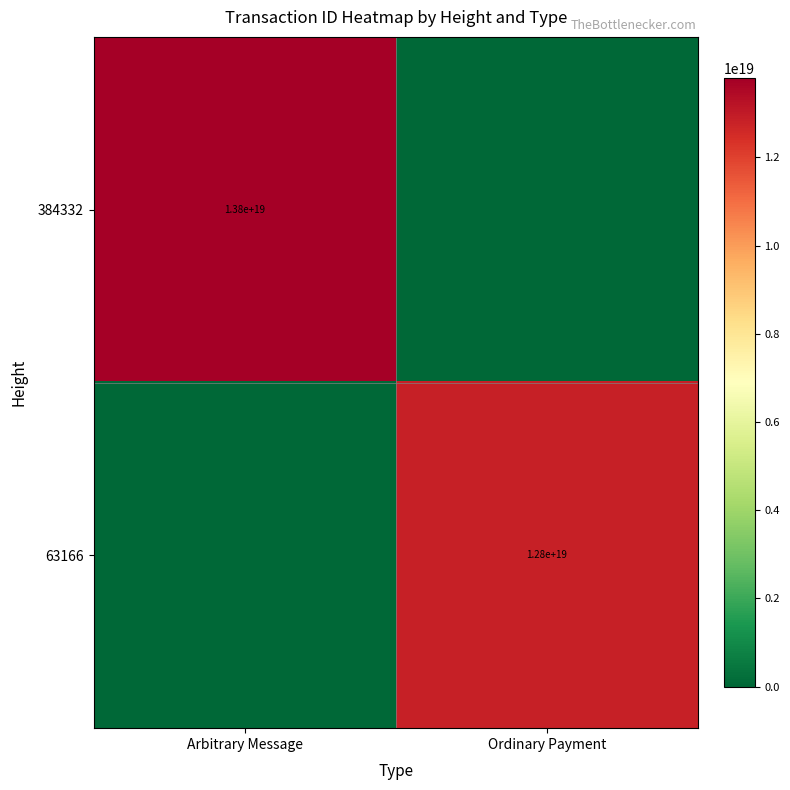

True or false: 63166 has a value of 12800000000000000000 at Ordinary Payment.

True